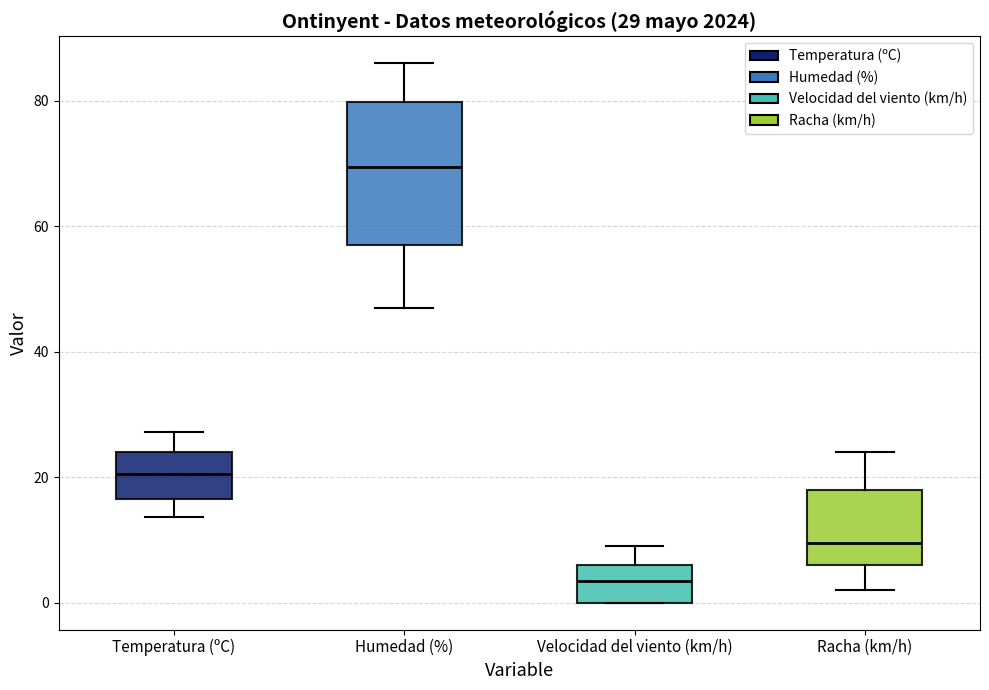

Which box's median line is the highest?

Humedad (%)